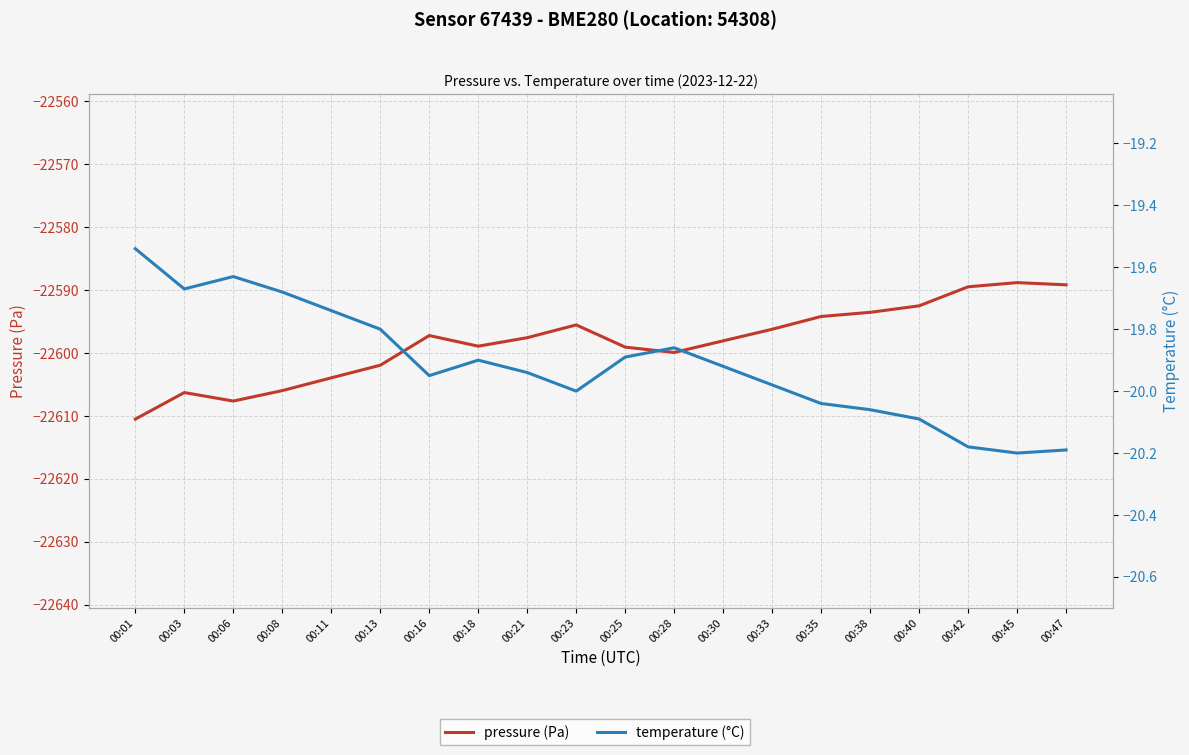

Rank the series by their average value, from highest to lowest.

temperature, pressure